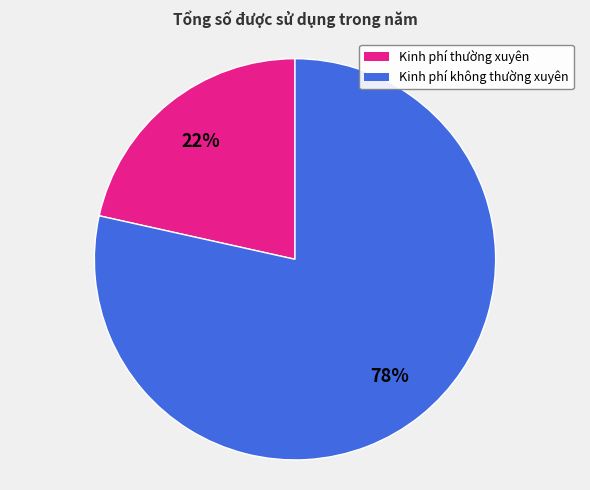

Is there any slice that represents more than half of the pie?

Yes